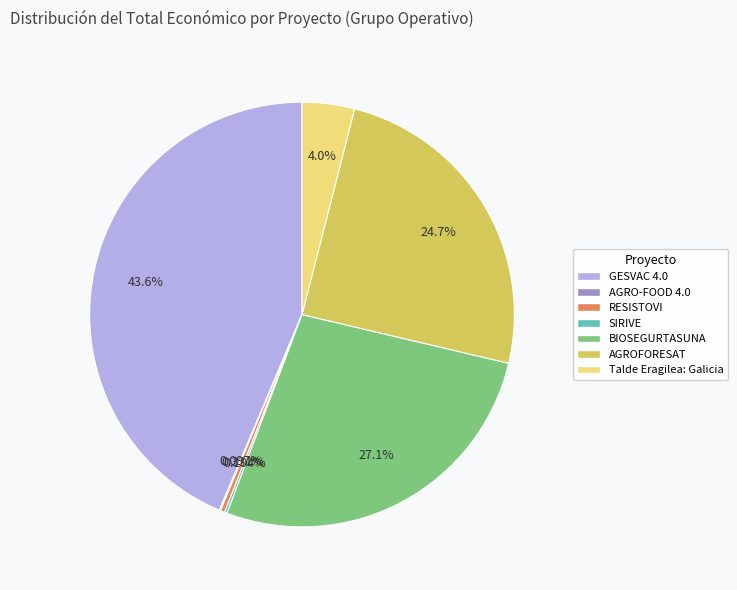

Does Talde Eragilea: Galicia account for over 50% of the chart?

No